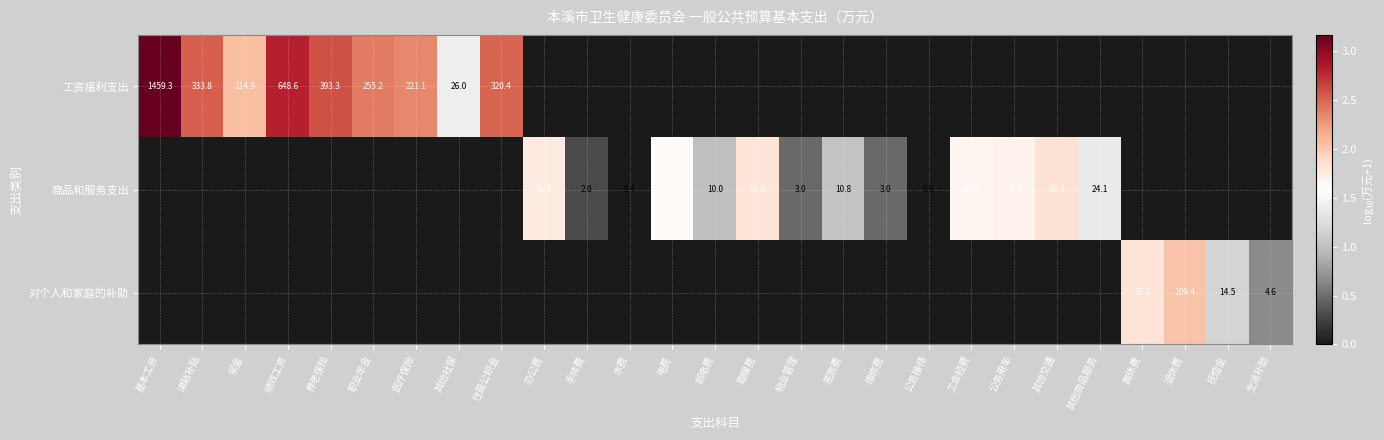

Is the value of 对个人和家庭的补助 at 抚恤金 greater than the value of 工资福利支出 at 基本工资?

No